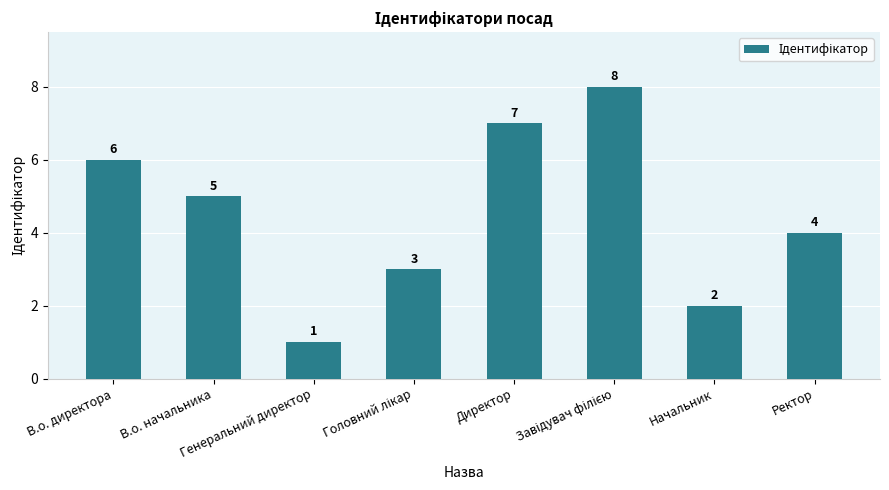

Read the value at Директор.

7